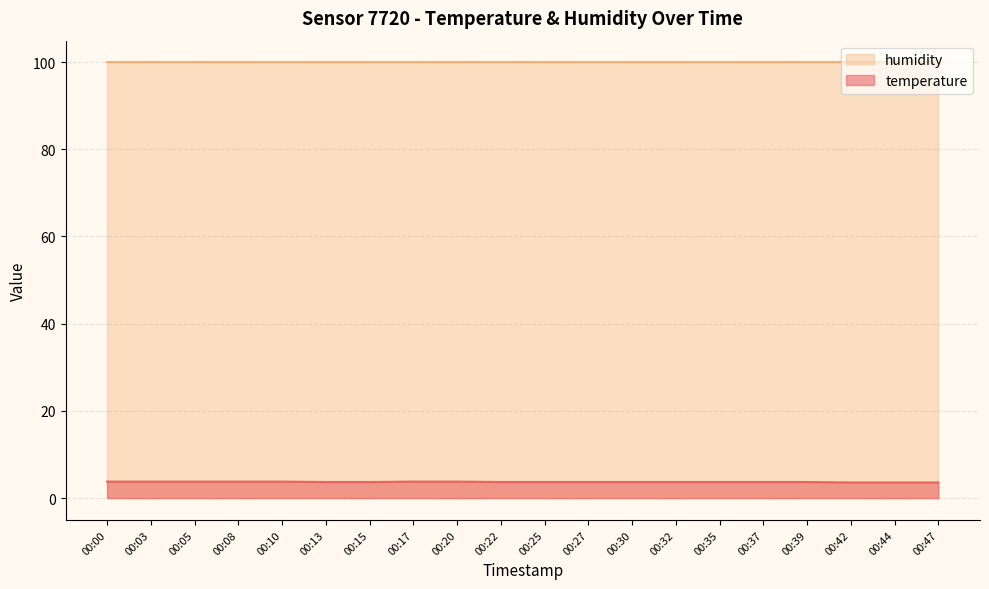

What is the difference between the maximum and second lowest values?

0.2